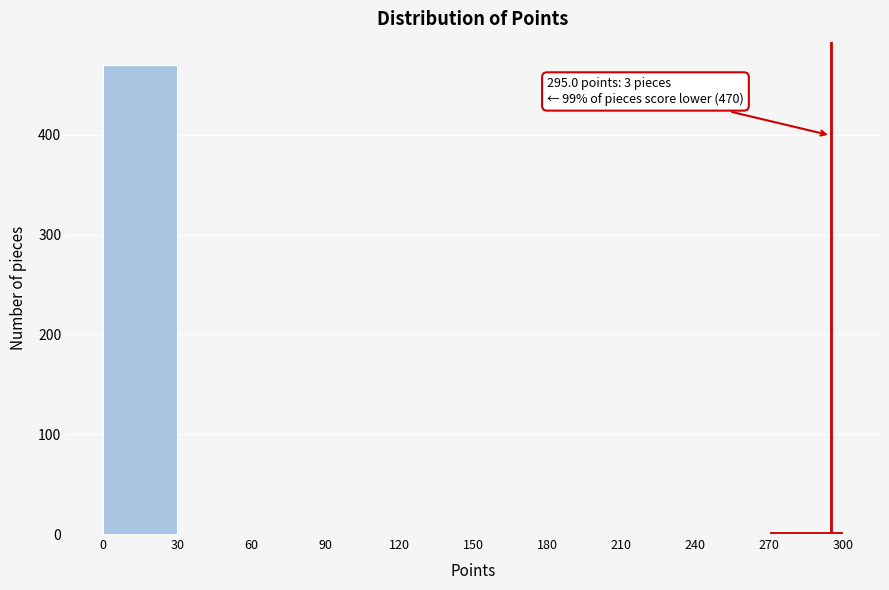

Over which range of the x-axis is the bar tallest?

0 to 30